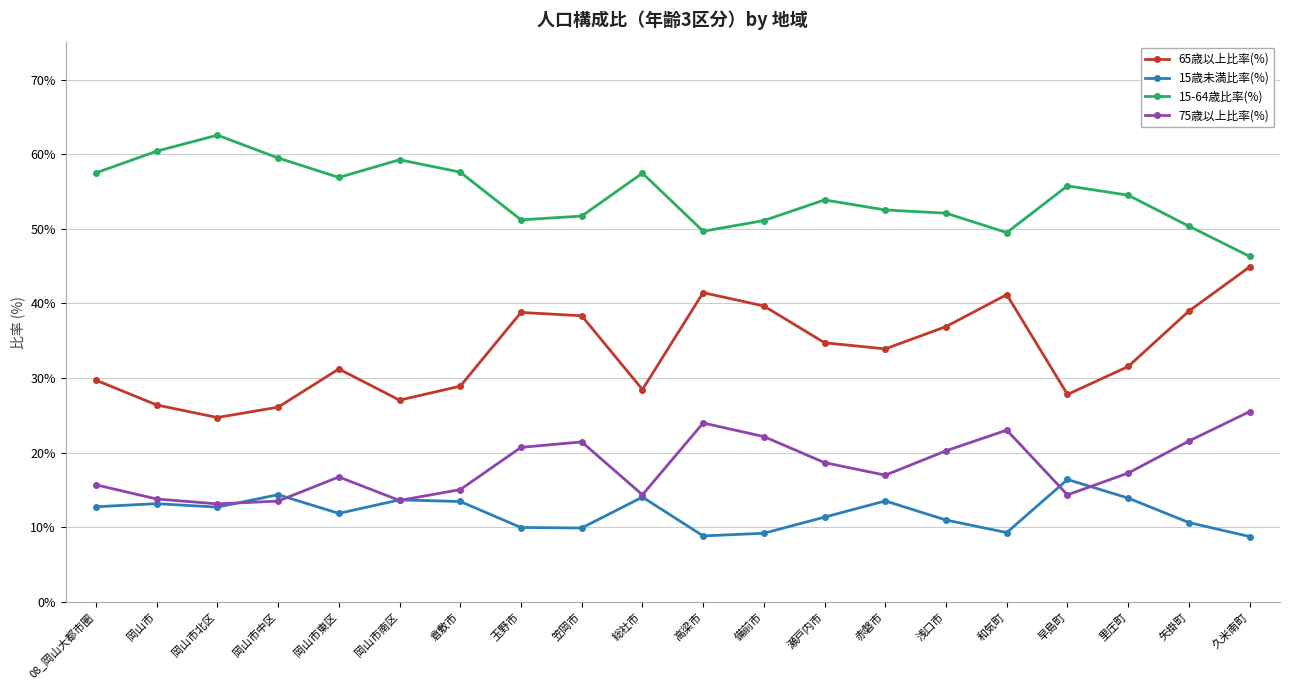

What is the value of the 15歳未満比率(%) point at the 12th from the left?

9.2